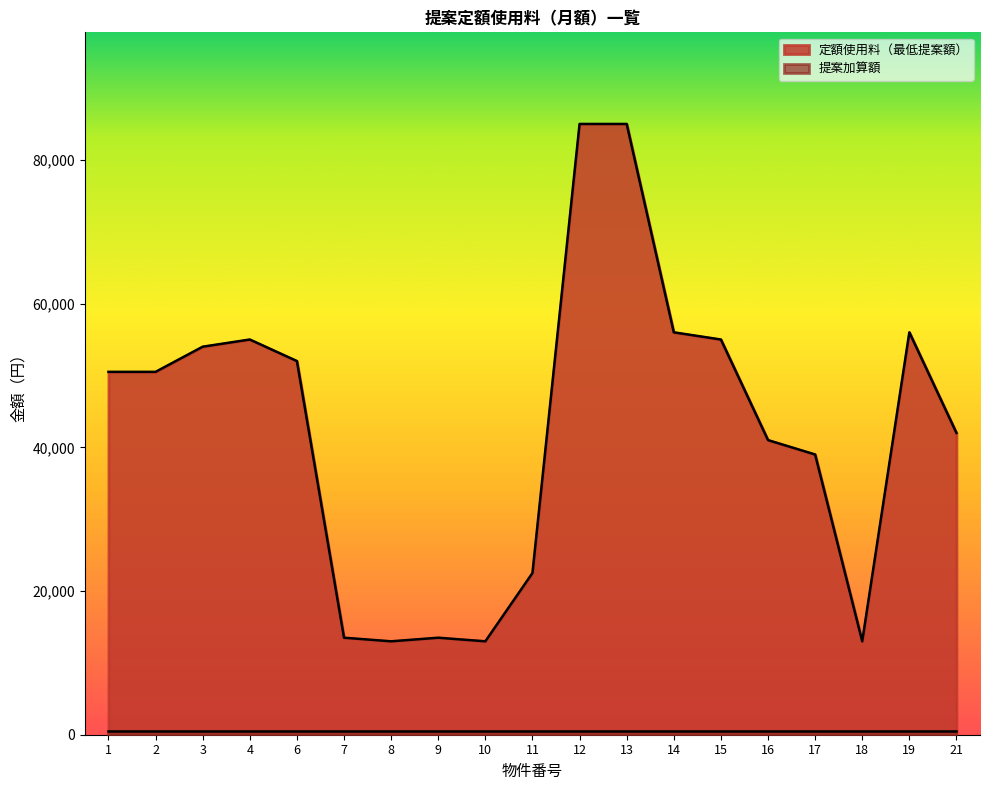

What is the sum of the values at 11 and 10?

35500